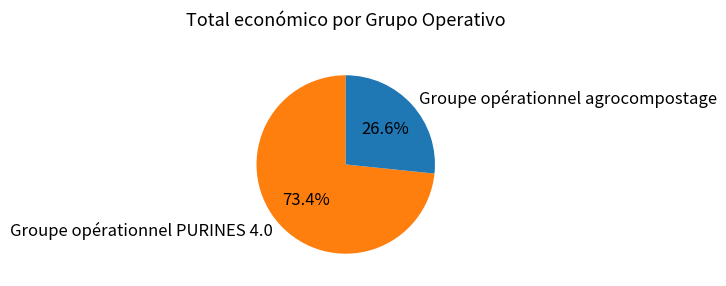

To the nearest percent, what is the difference between the largest and smallest slice percentages?

47%